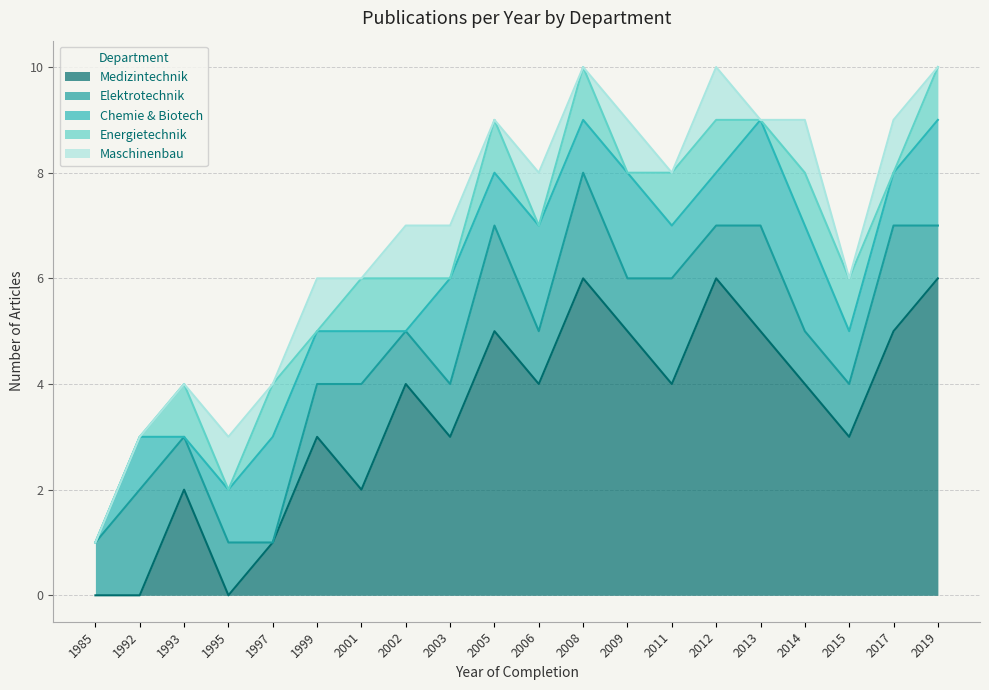

Between 1985 and 2008, which is larger?

2008